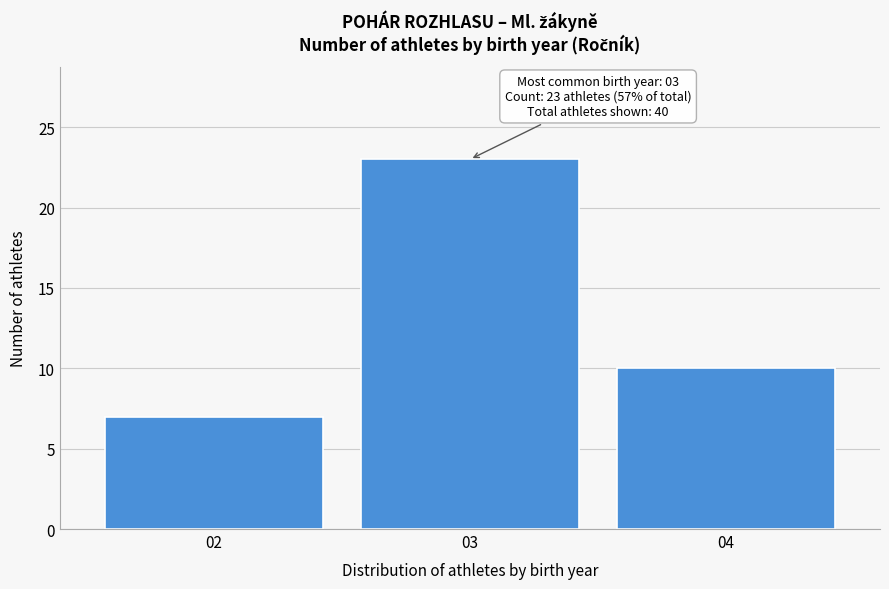

Reading left to right, transcribe all the data shown in this chart.

02=7	03=23	04=10